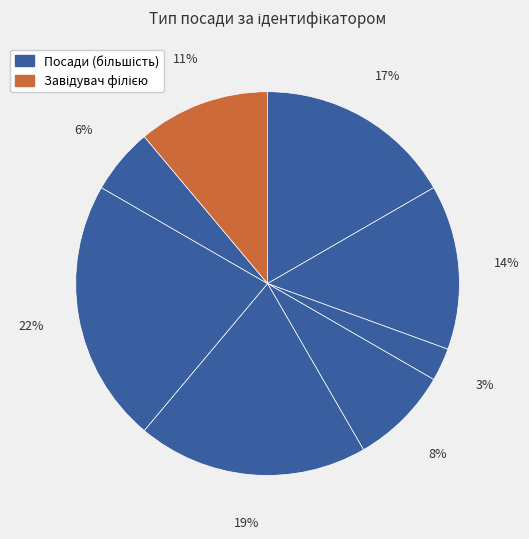

Count the number of slices in the pie.

8